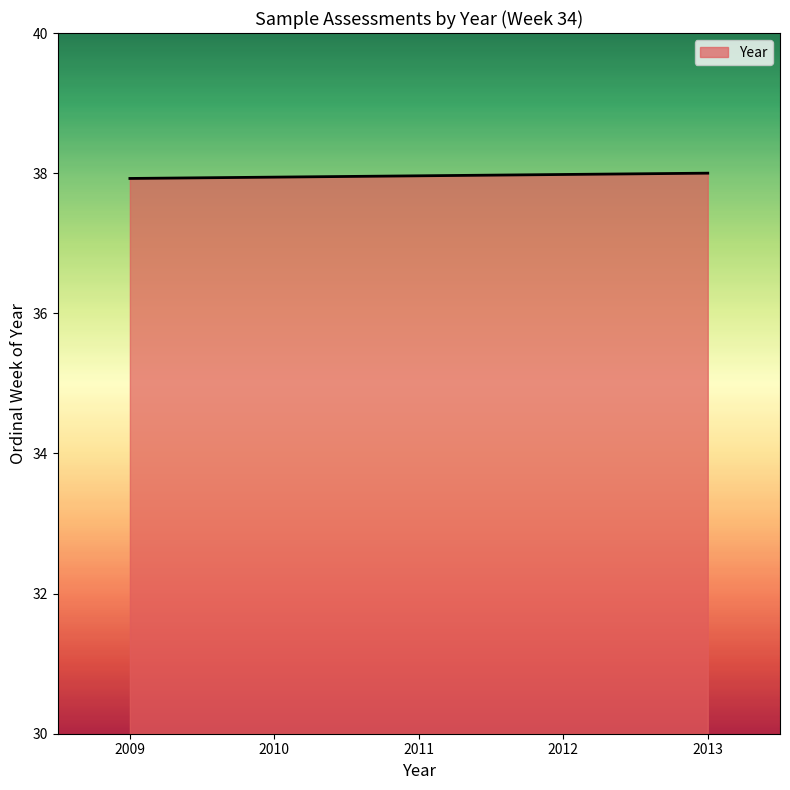

True or false: the data shows 15.1 at 2010.

False